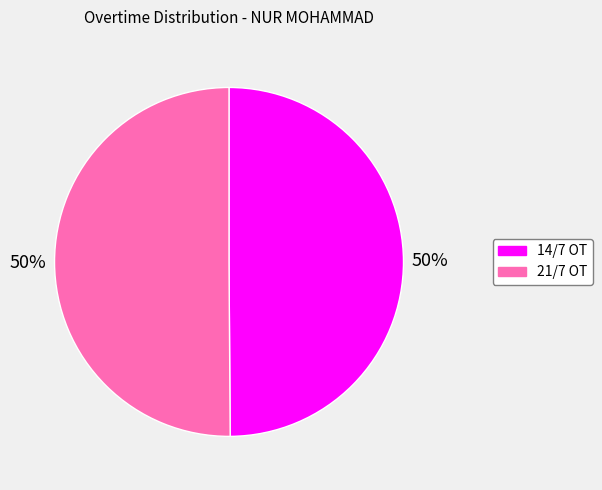

Is the sum of 21/7 OT and 14/7 OT greater than half?

Yes